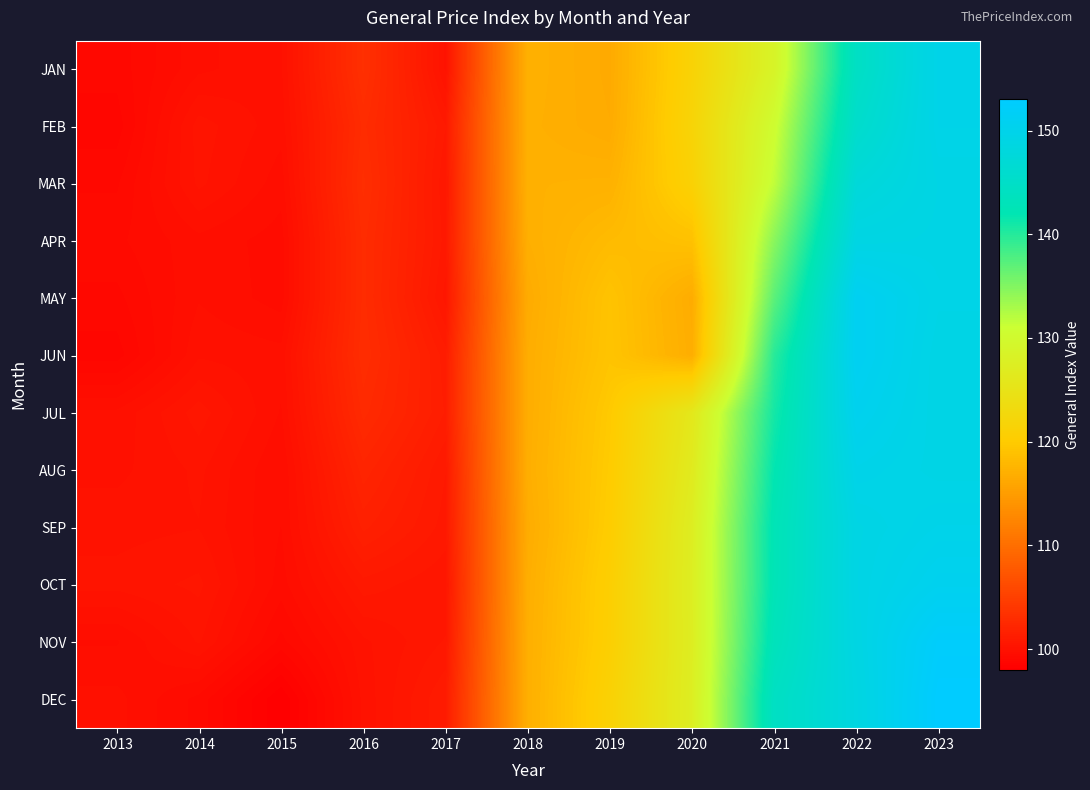

At 2022, list the series in order from largest to smallest.

JUN, MAY, JUL, AUG, OCT, SEP, APR, NOV, DEC, MAR, FEB, JAN